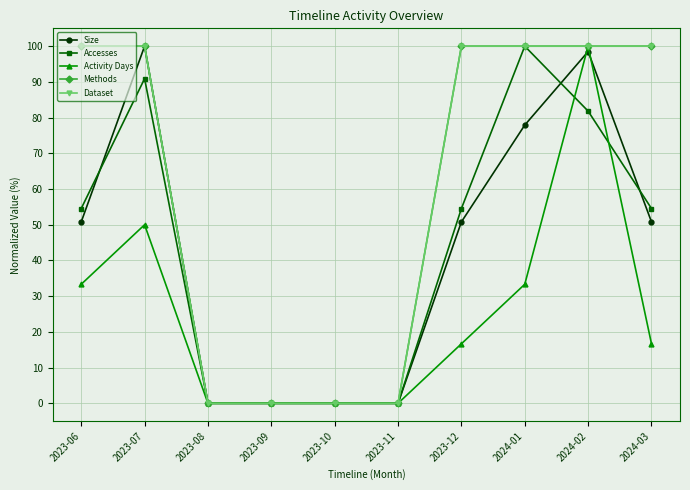

True or false: Accesses has more than 1 points higher than both neighbors.

True